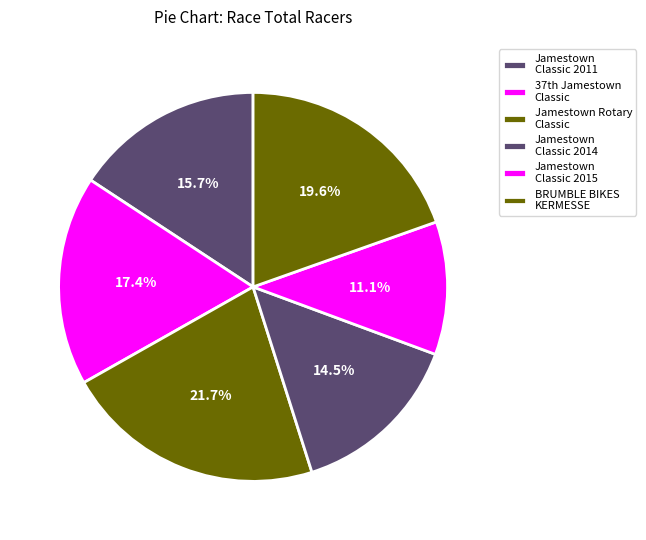

Count the number of slices in the pie.

6